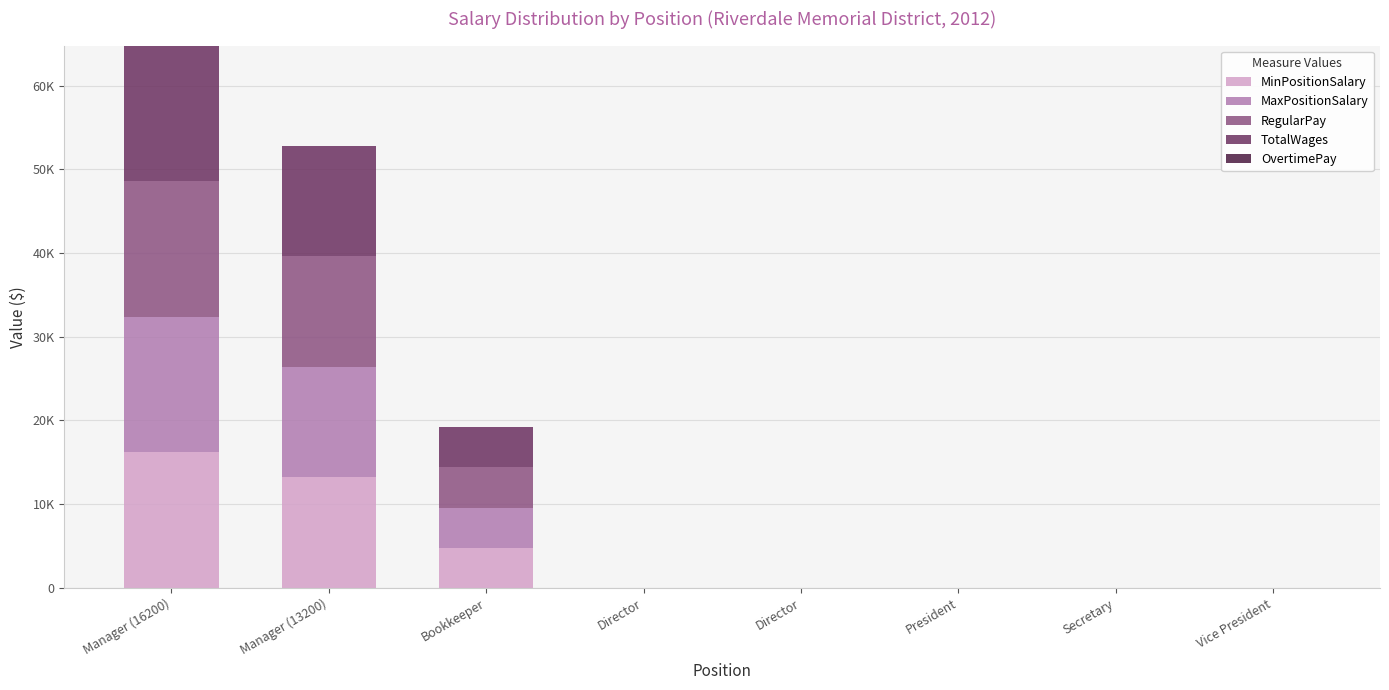

Count the number of categories in the chart.

8